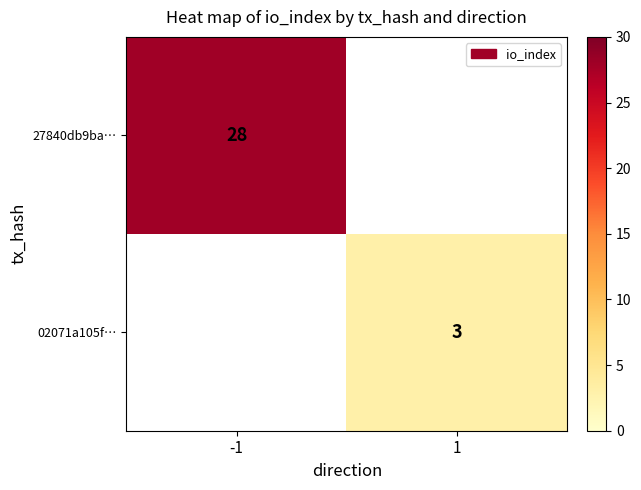

Is it true that 27840db9ba… equals 38 at -1?

False